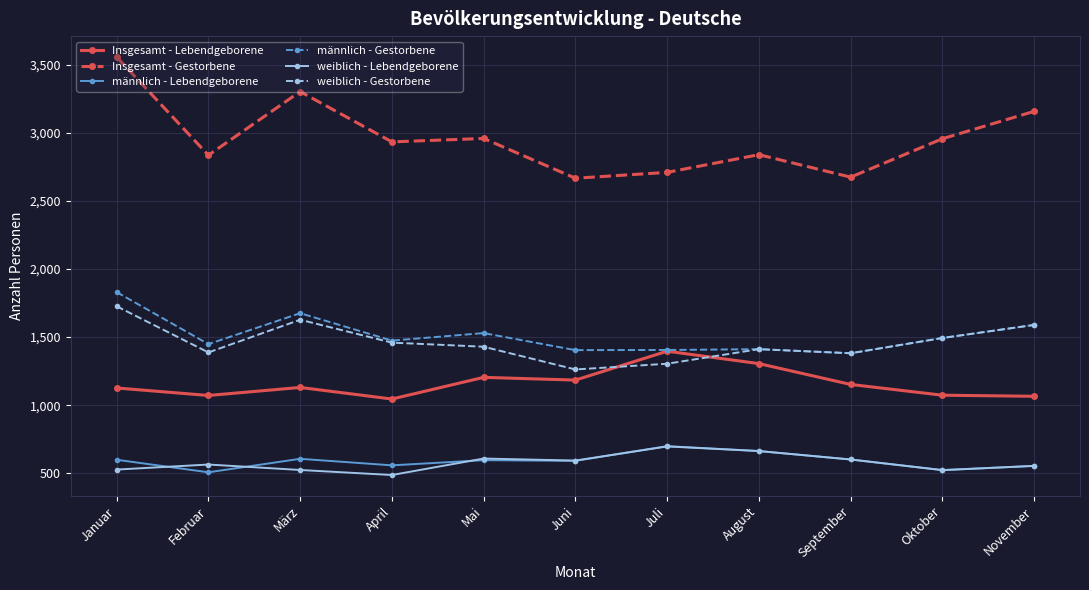

What is the spread (max minus min) of values at November?

2603